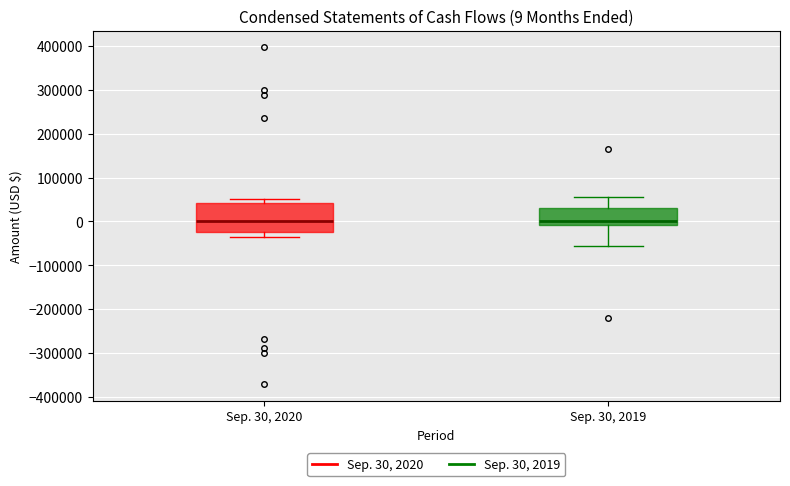

Which box is the tallest, from its lower edge to its upper edge?

Sep. 30, 2020